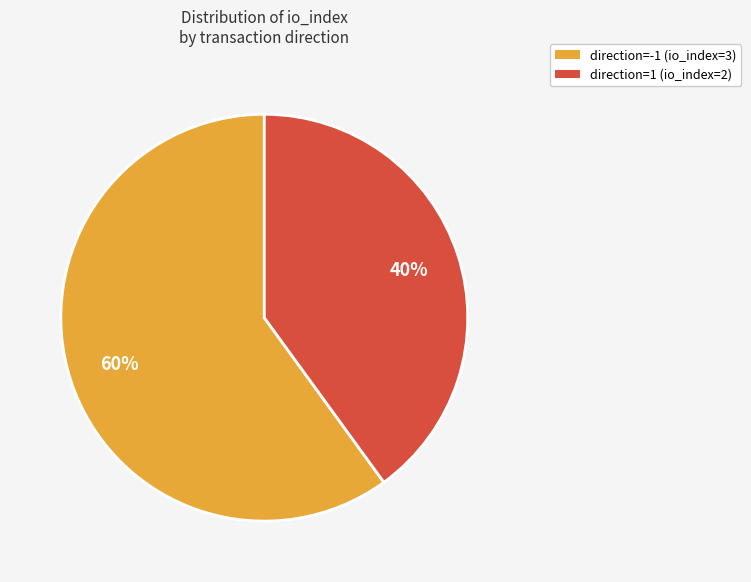

To the nearest percent, what is the average slice percentage?

50%